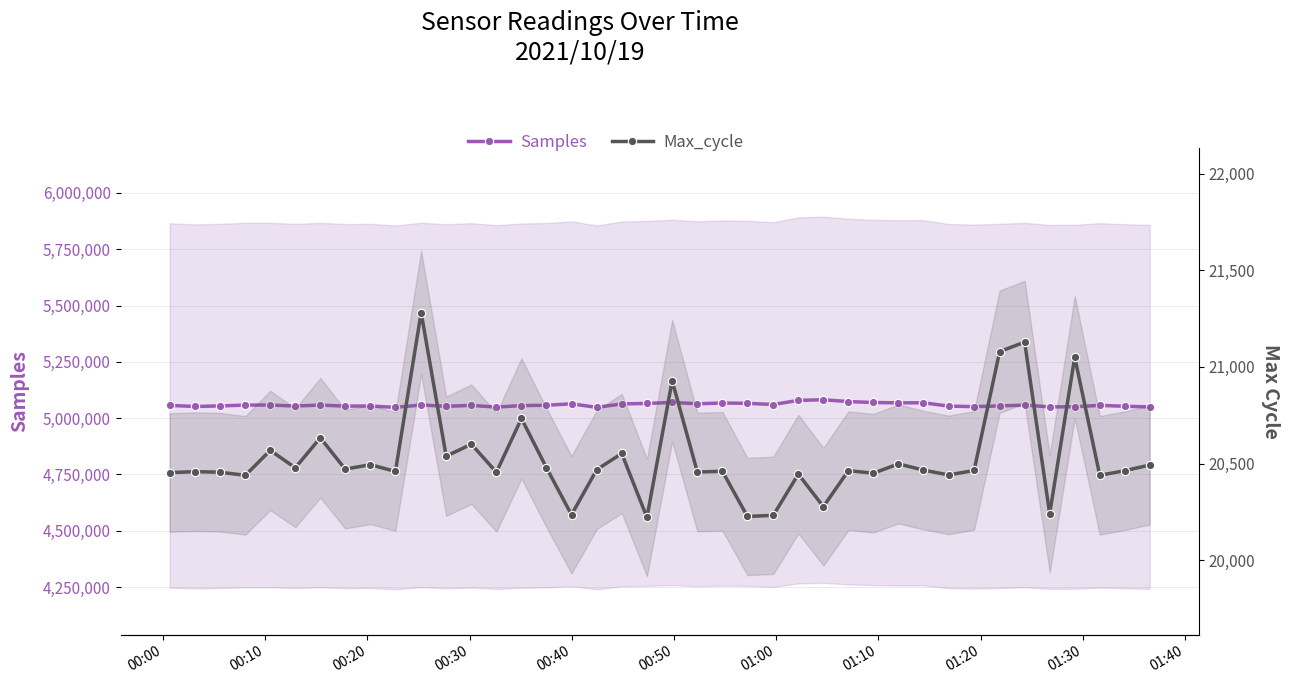

What is the difference between the second highest and minimum values in the Samples series?

31028